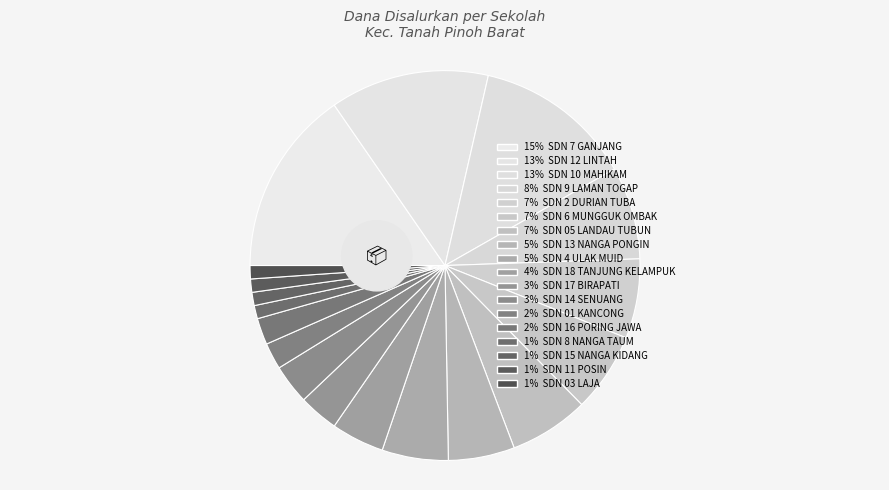

Rank the categories by value from lowest to highest.

SD NEGERI 03 LAJA, SD NEGERI 11 POSIN, SD NEGERI 15 NANGA KIDANG, SD NEGERI 8 NANGA TAUM, SD NEGERI 01 KANCONG, SD NEGERI 16 PORING JAWA, SD NEGERI 14 SENUANG, SD NEGERI 17 BIRAPATI, SD NEGERI 18 TANJUNG KELAMPUK, SD NEGERI 13 NANGA PONGIN, SD NEGERI 4 ULAK MUID, SD NEGERI 05 LANDAU TUBUN, SD NEGERI 2 DURIAN TUBA, SD NEGERI 6 MUNGGUK OMBAK, SD NEGERI 9 LAMAN TOGAP, SD NEGERI 10 MAHIKAM, SD NEGERI 12 LINTAH, SD NEGERI 7 GANJANG